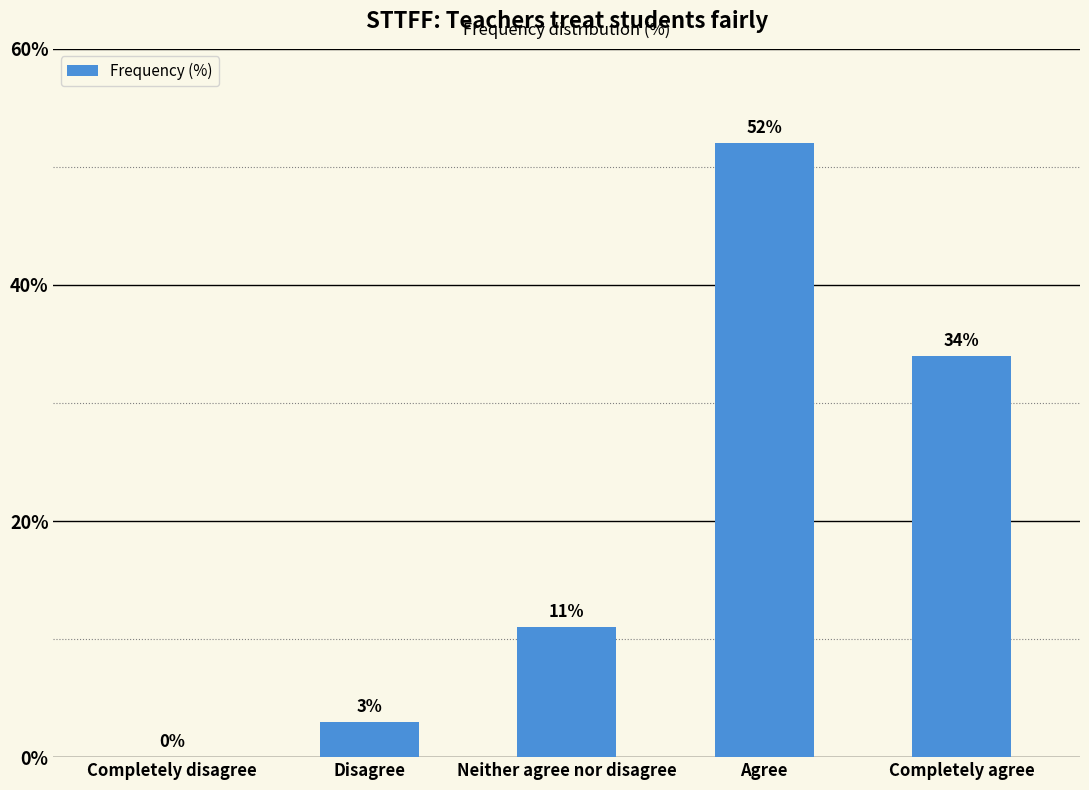

Reading right to left, list all the values displayed in this chart.

Completely agree=34	Agree=52	Neither agree nor disagree=11	Disagree=3	Completely disagree=0